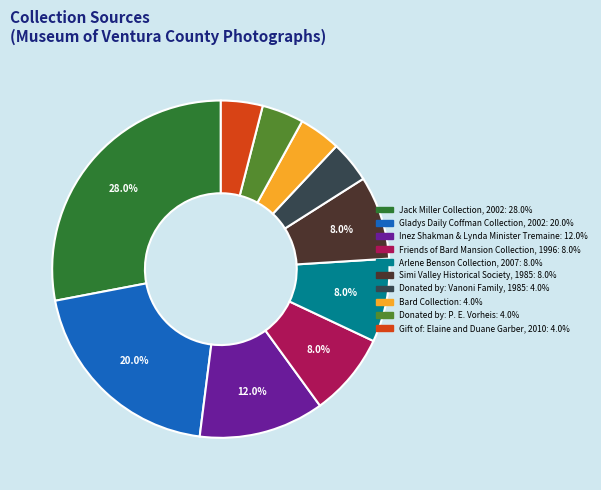

Approximately how many times larger is the value at Bard Collection compared to Simi Valley Historical Society?

0.5